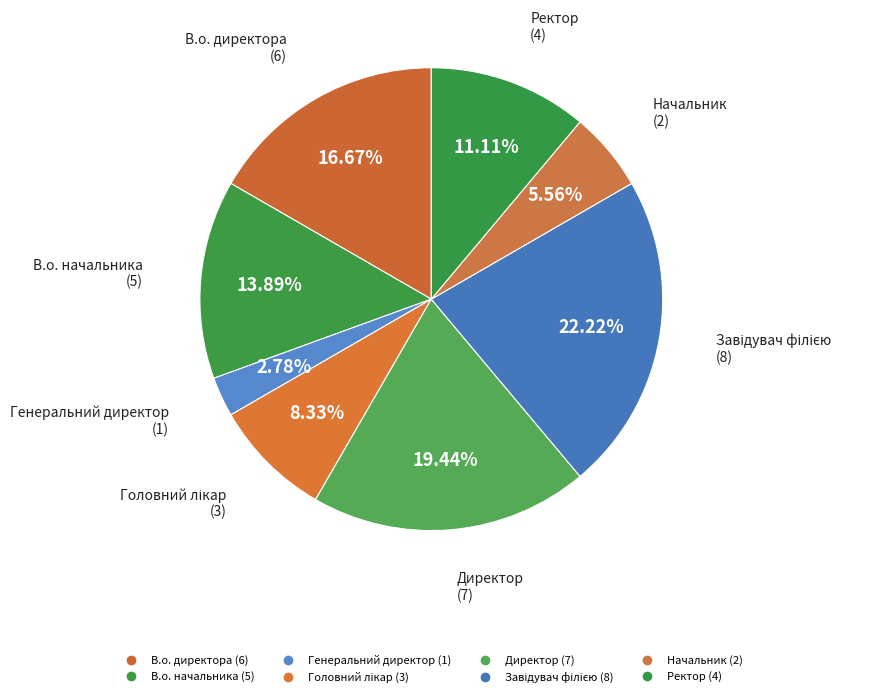

How many slices are in this pie chart?

8